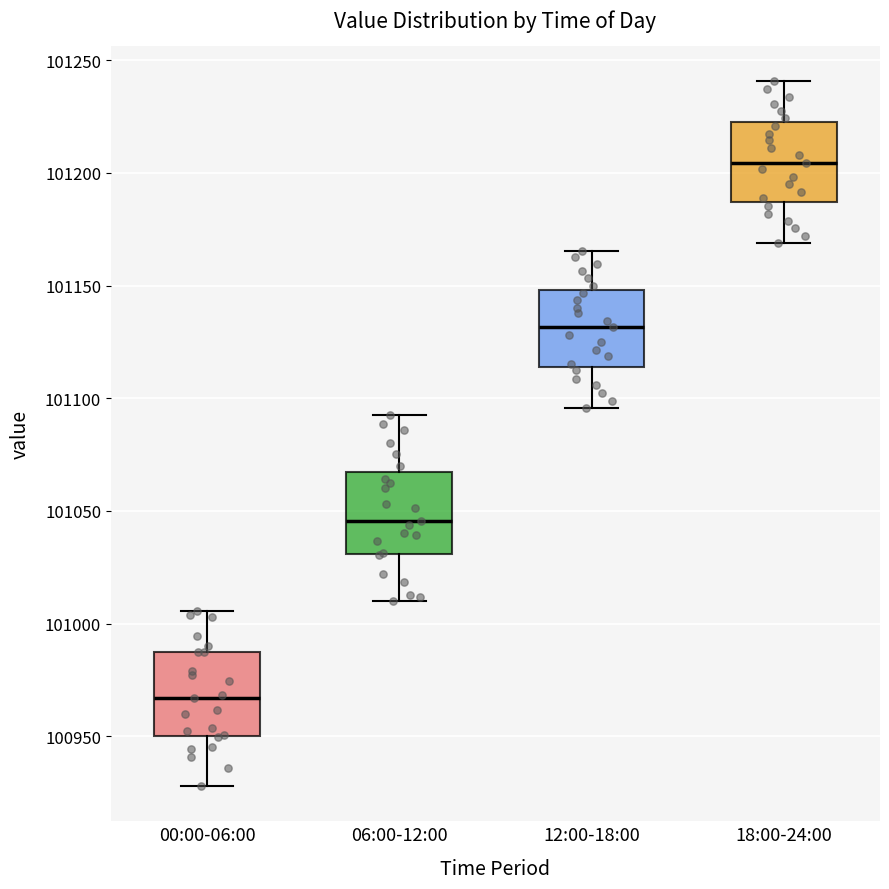

Reading left to right, transcribe this box plot: for each box, give where its median line is, the range the box spans, and where its two whiskers end, as read against the y-axis. The values are not printed on the chart, so give them approximately, as read against the axis.

00:00-06:00: median 100965, box 100950 to 100990, whiskers 100930 to 101005
06:00-12:00: median 101045, box 101030 to 101065, whiskers 101010 to 101090
12:00-18:00: median 101130, box 101115 to 101150, whiskers 101095 to 101165
18:00-24:00: median 101205, box 101185 to 101225, whiskers 101170 to 101240